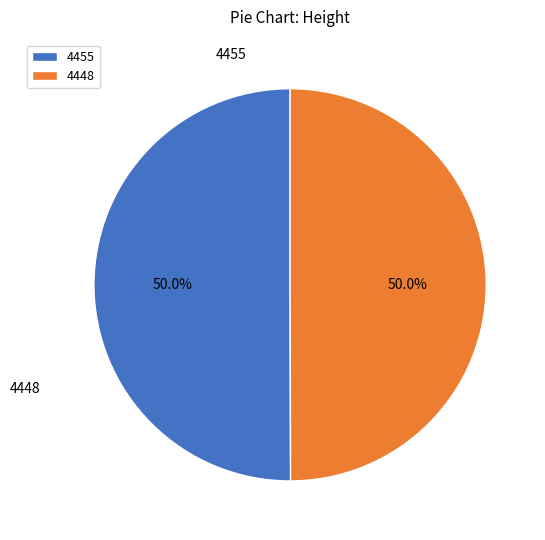

What is the total percentage of 4448 and 4455?

100.0%